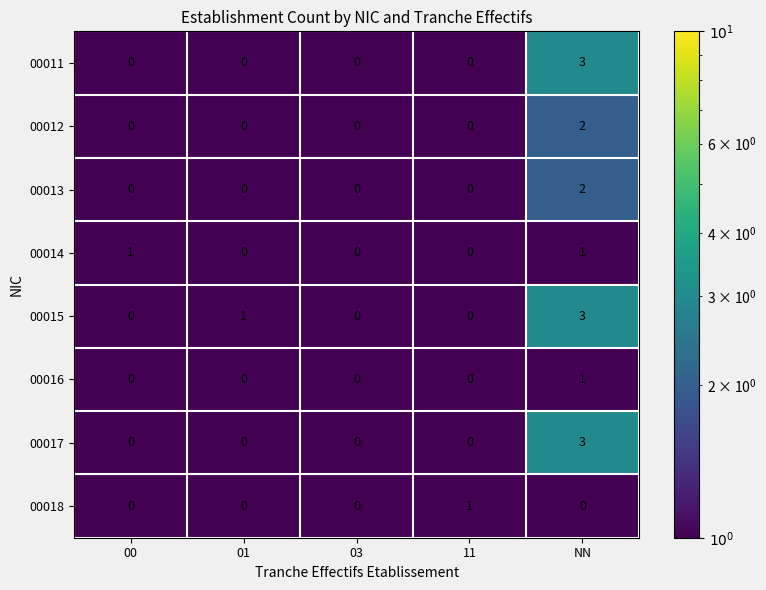

What is the spread (max minus min) of values at NN?

3